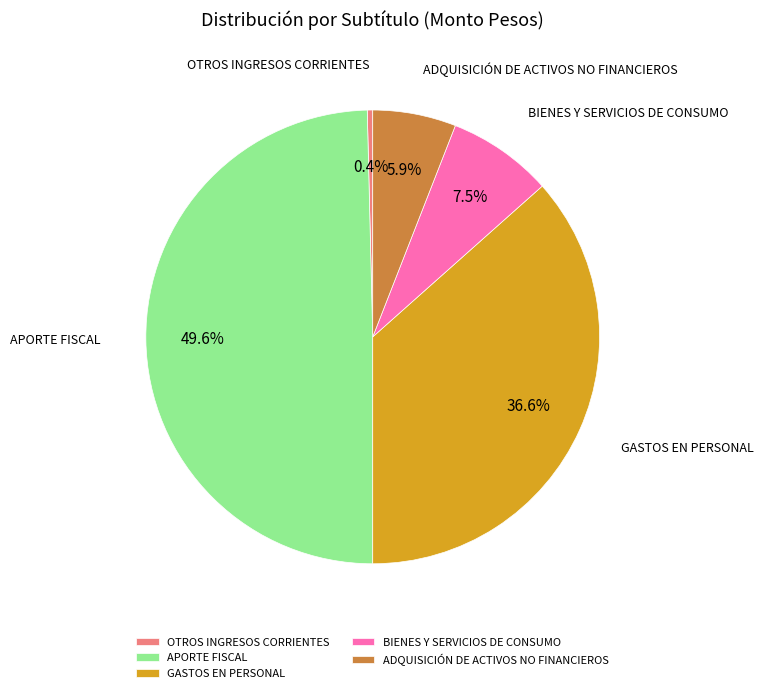

Do BIENES Y SERVICIOS DE CONSUMO and OTROS INGRESOS CORRIENTES together represent more than half of the pie?

No